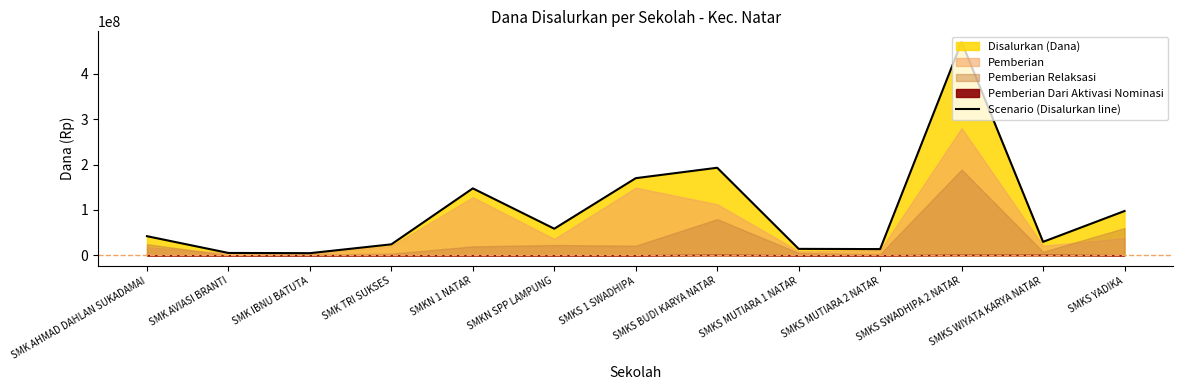

Which label corresponds to the largest value in the chart?

SMKS SWADHIPA 2 NATAR